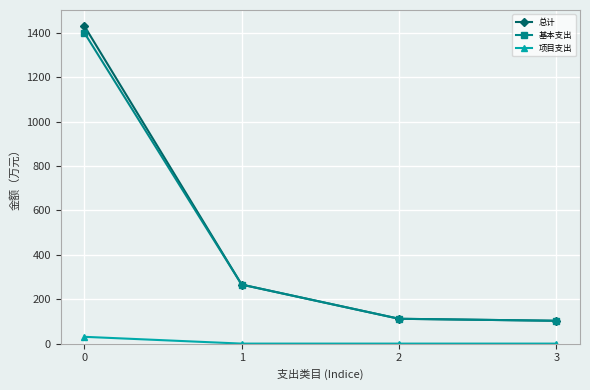

What is the value of the 总计 point at the 2nd from the left?

265.9